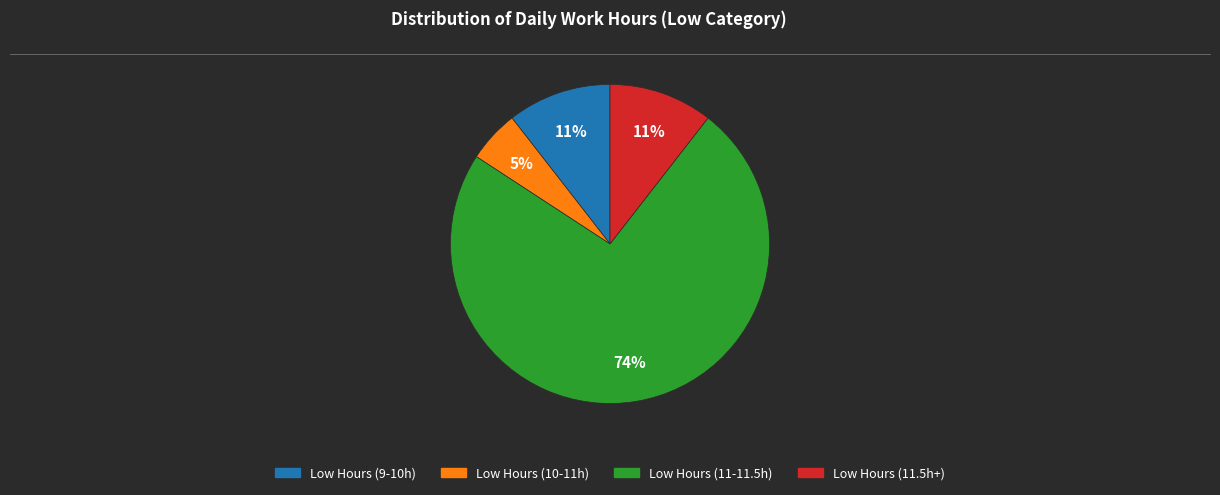

Does any single category account for the majority?

Yes